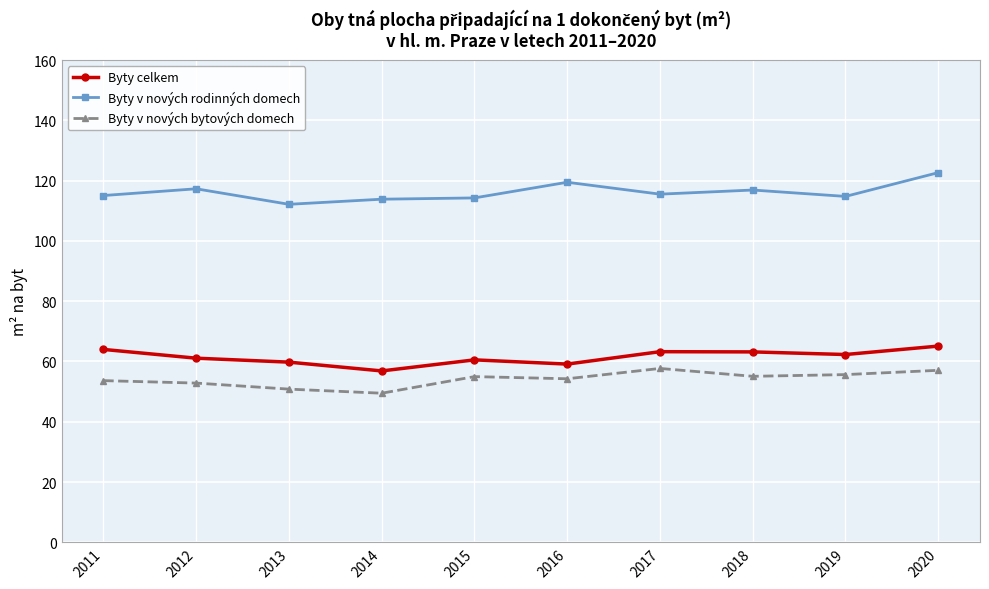

How many lines are shown in the chart?

3